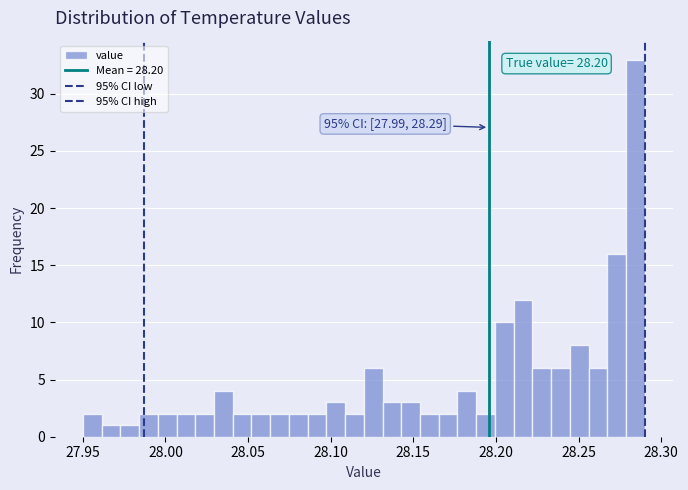

Read against the x-axis, roughly where is the centre of the tallest bar?

28.285